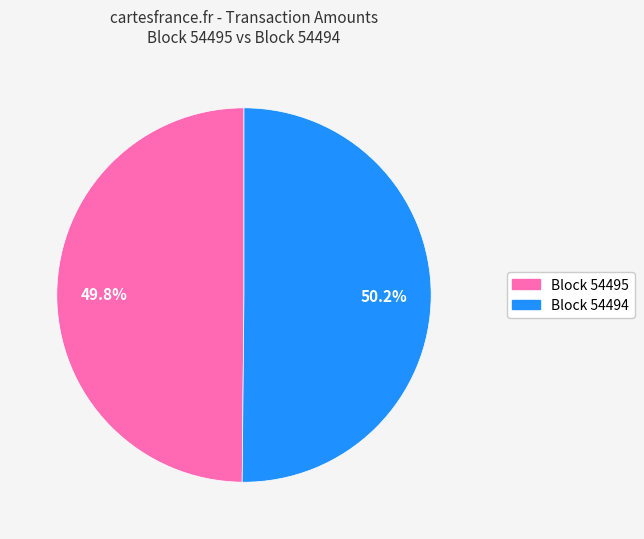

Is there any slice that represents more than half of the pie?

Yes